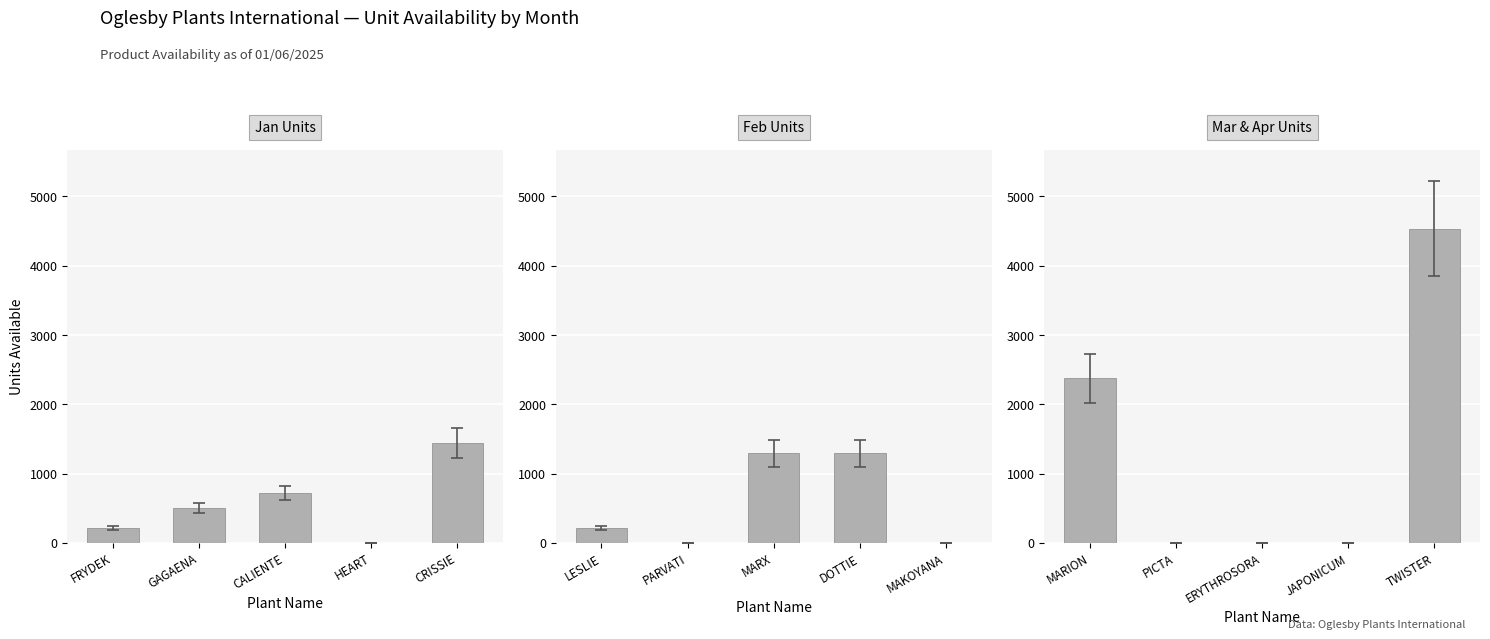

What is the greatest value displayed?

4536